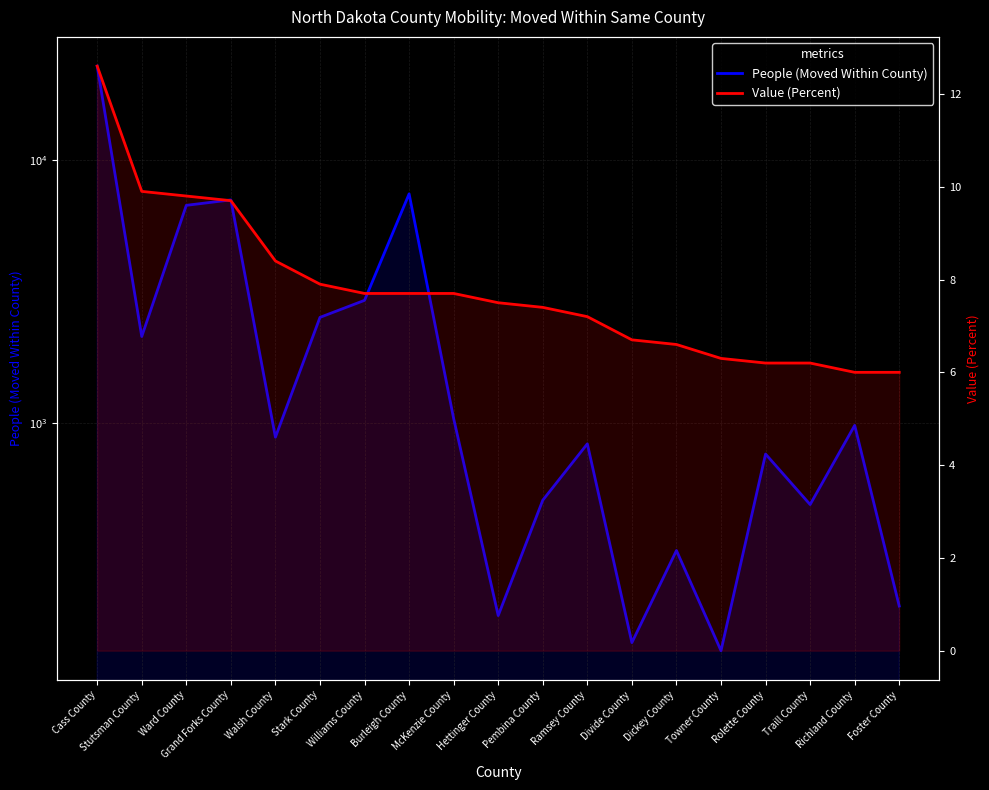

What is the sum of the Value (Percent) values at Foster County and Walsh County?

14.4